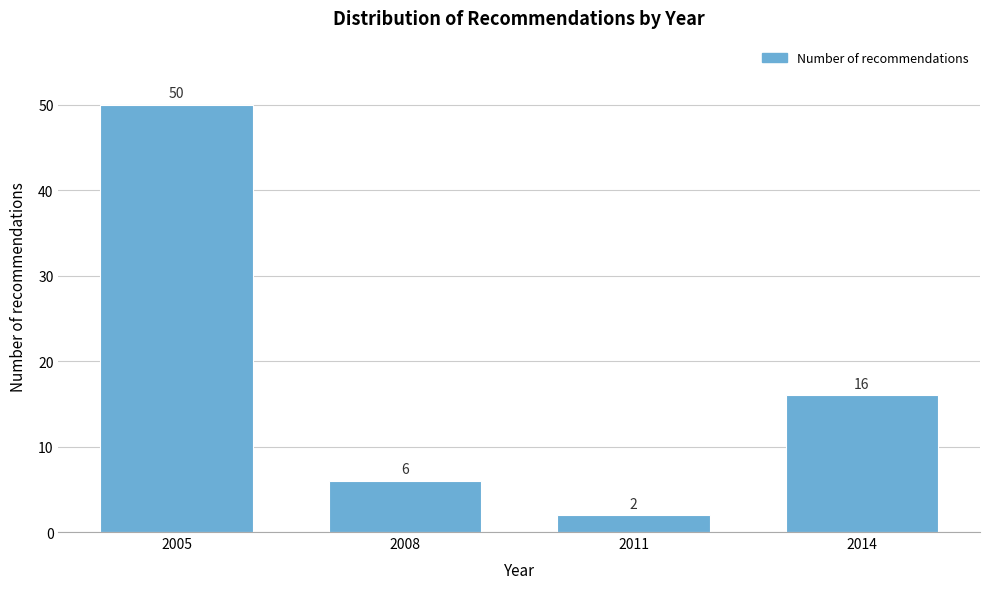

Reading right to left, extract all data points from this chart.

16	2	6	50